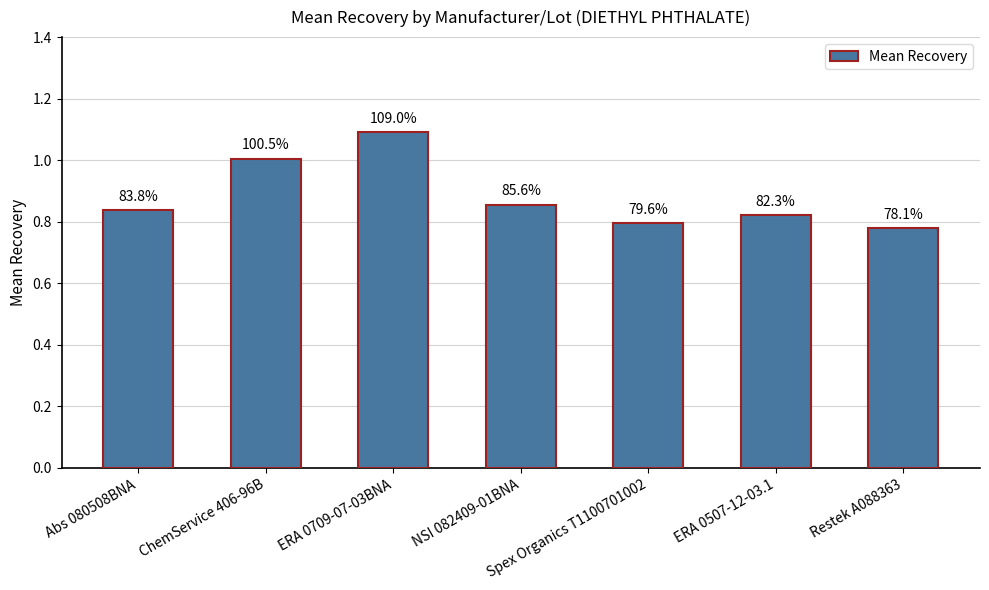

How many bars are there in total?

7